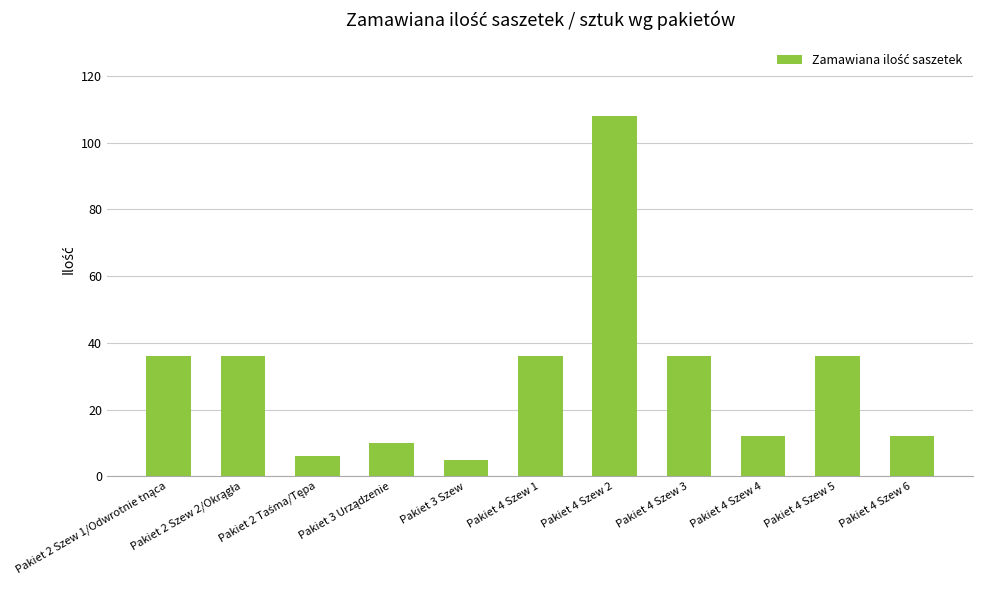

Reading left to right, transcribe all the data shown in this chart.

36	36	6	10	5	36	108	36	12	36	12